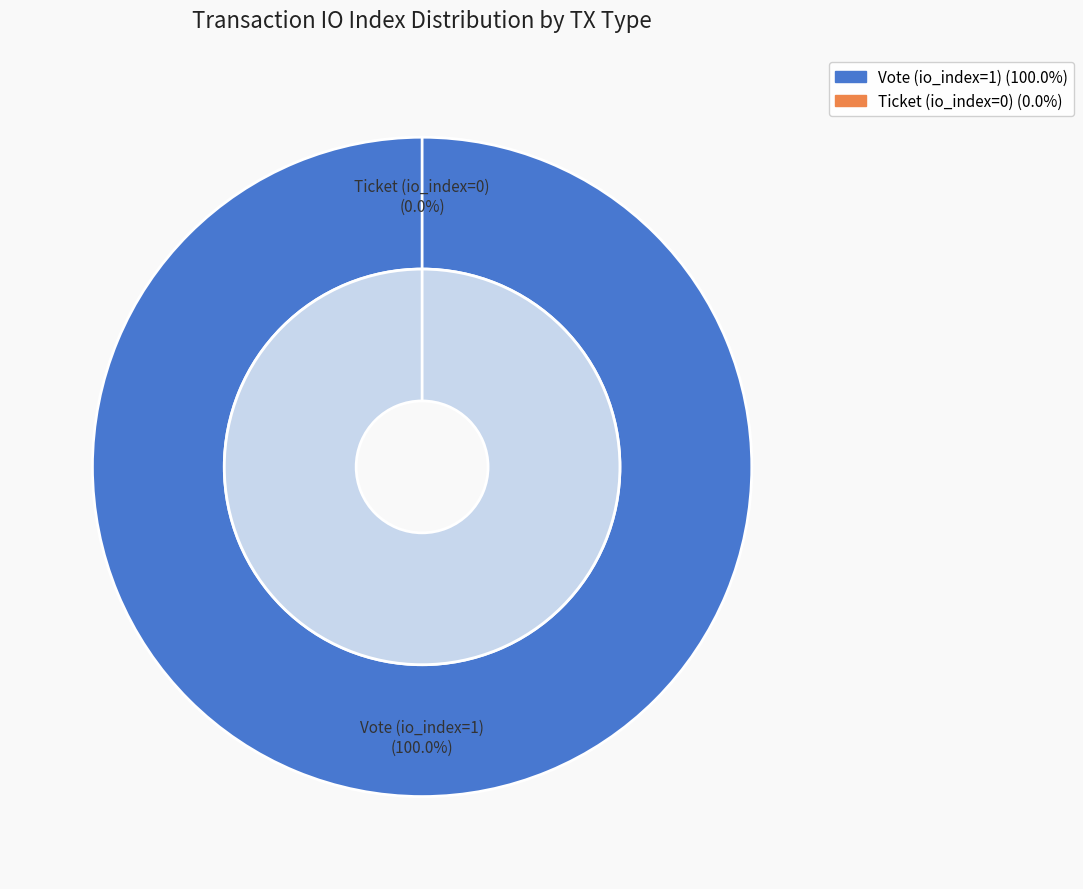

True or false: Ticket (io_index=0) accounts for 12% of the total.

False